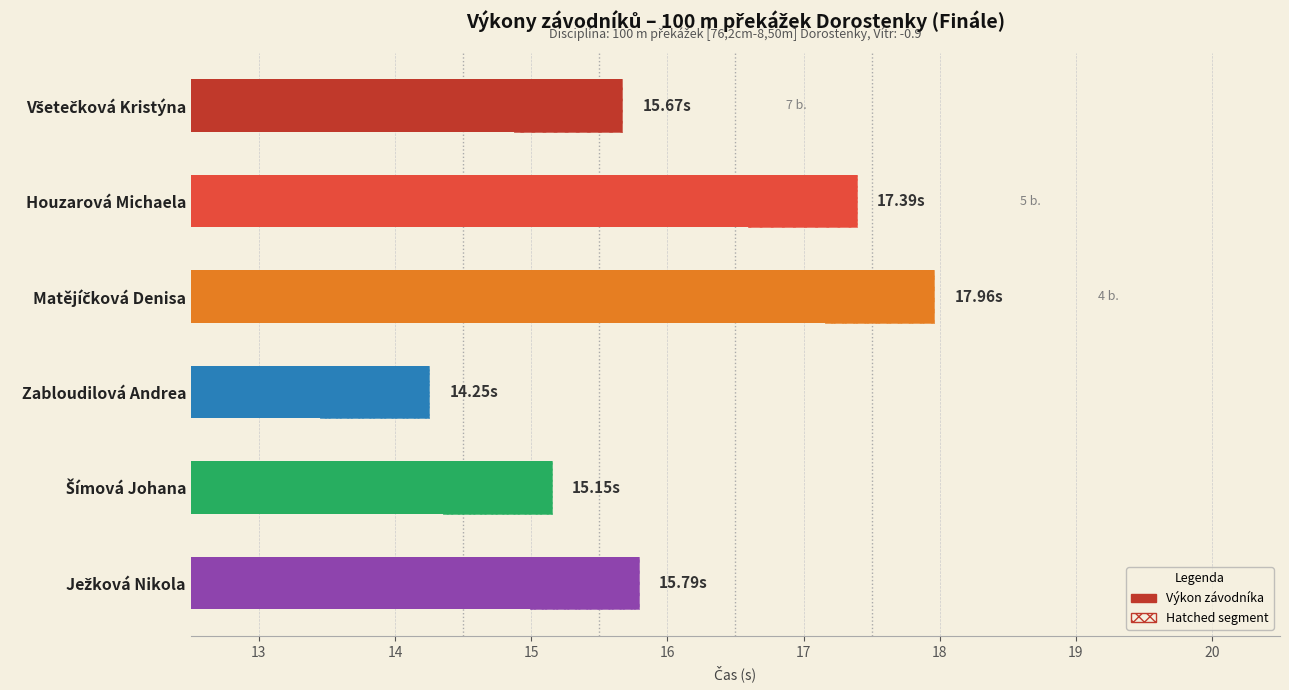

What position from the left is Matějíčková Denisa?

3